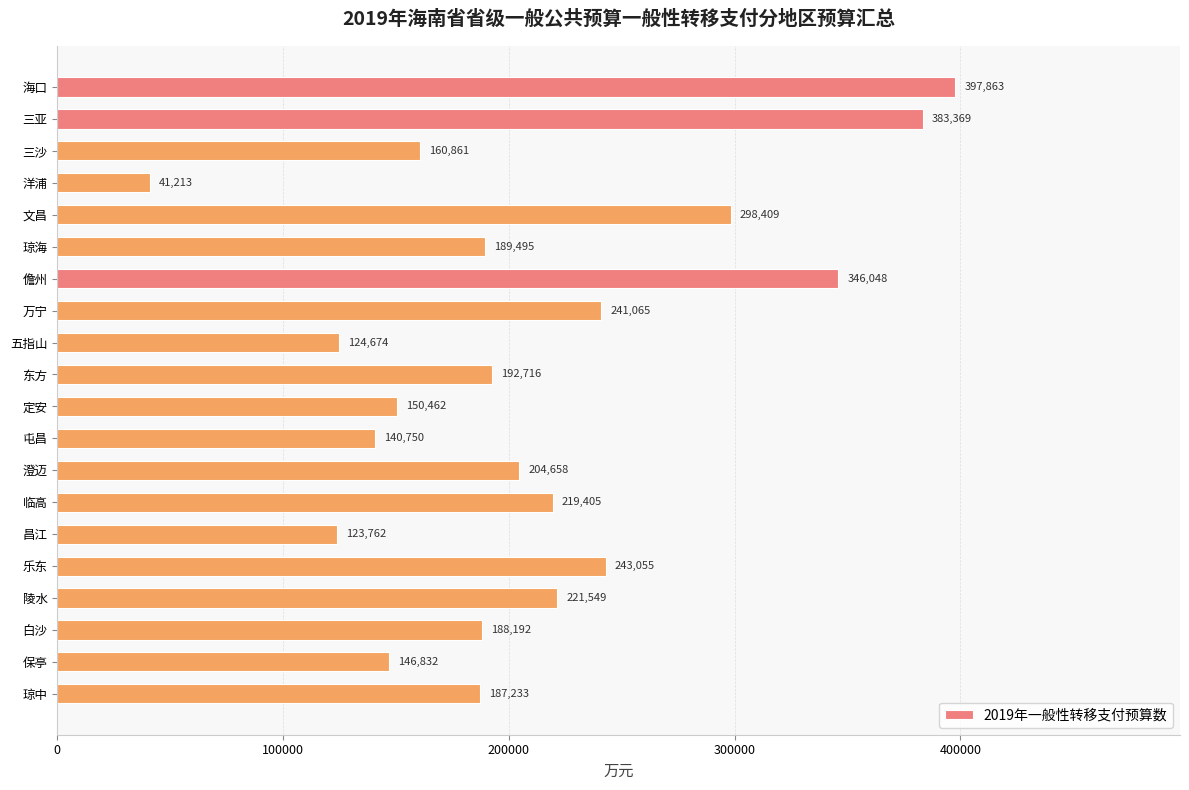

What is the average value?

210080.5